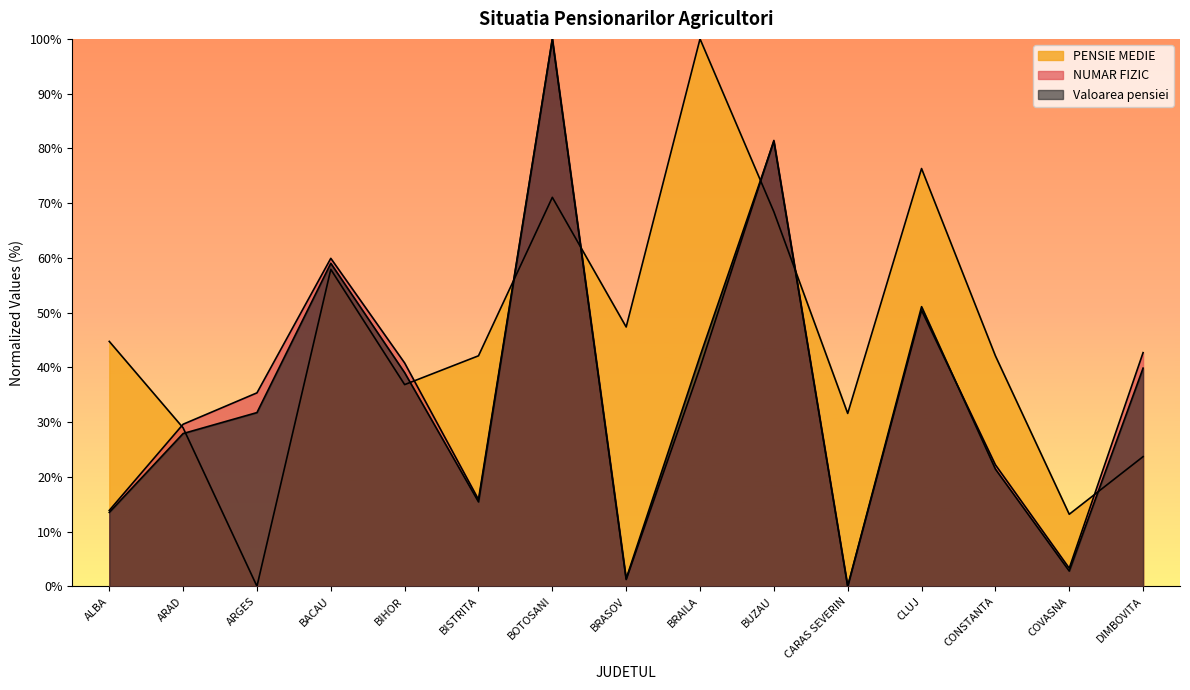

Between which two adjacent categories do Valoarea pensiei and PENSIE MEDIE first intersect?

ARAD and ARGES